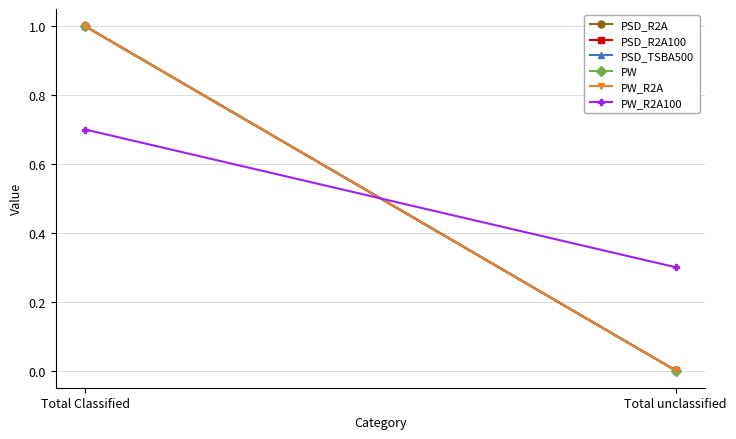

Reading left to right, list all the values displayed in this chart.

PSD_R2A: Total Classified=1.0	Total unclassified=0.0
PSD_R2A100: Total Classified=1.0	Total unclassified=0.0
PSD_TSBA500: Total Classified=1.0	Total unclassified=0.0
PW: Total Classified=1.0	Total unclassified=0.0
PW_R2A: Total Classified=1.0	Total unclassified=0.0
PW_R2A100: Total Classified=0.7	Total unclassified=0.3